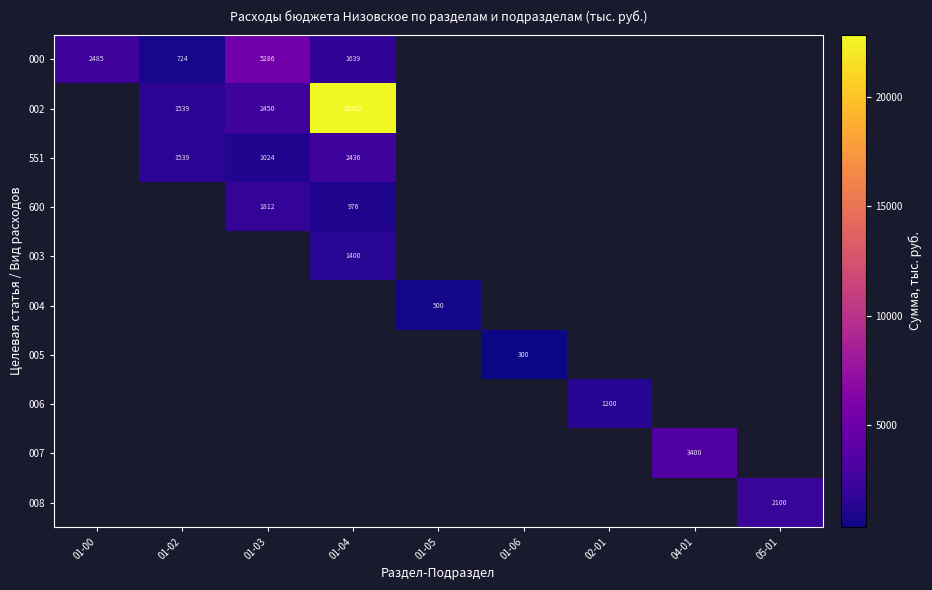

What is the smallest value displayed?

300.0